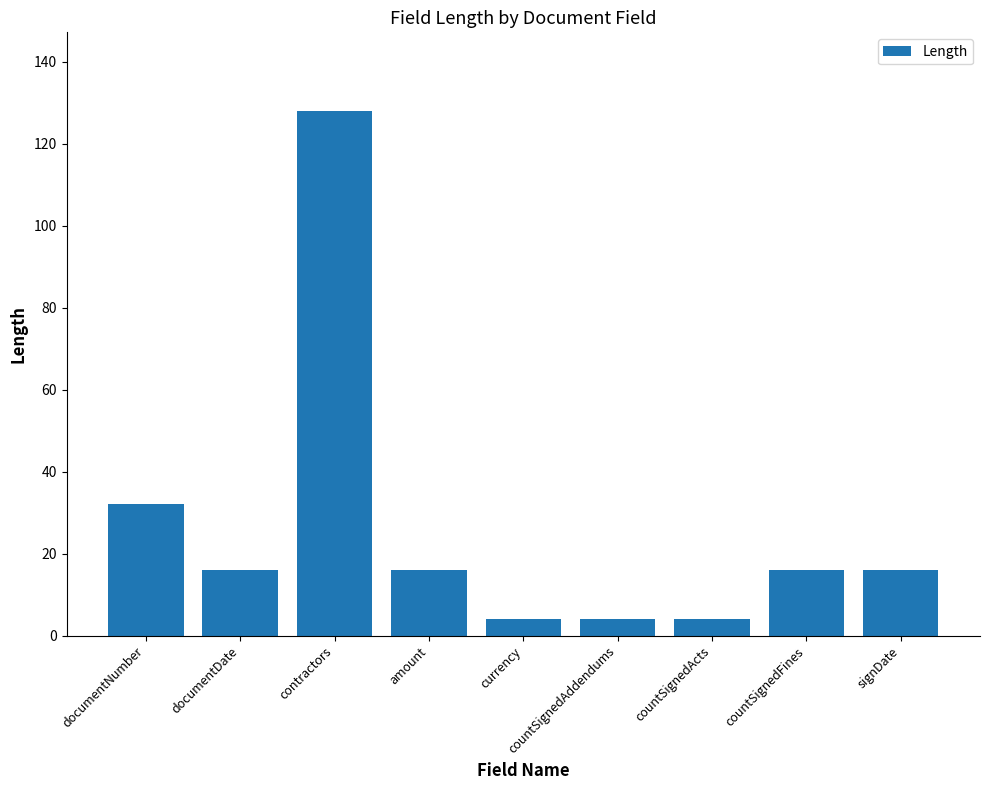

What is the value of the 6th bar from the left?

4